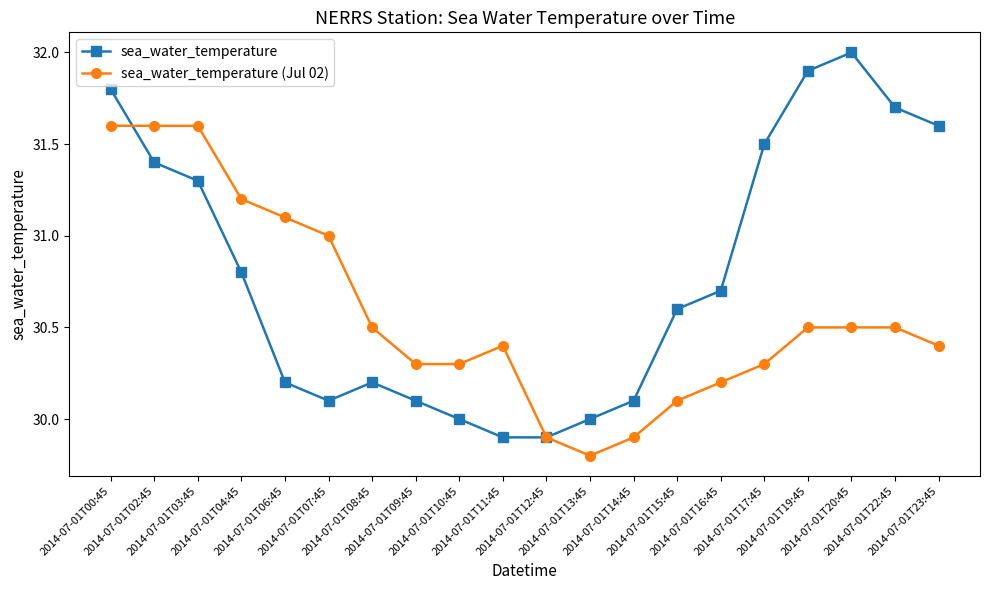

Is the value of sea_water_temperature (Jul 02) at 2014-07-01T09:45 greater than the value of sea_water_temperature at 2014-07-01T20:45?

No